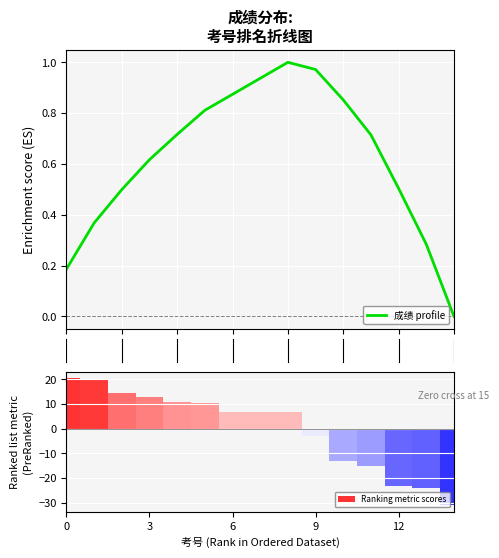

Read the Ranking metric scores value at 11.

-15.1